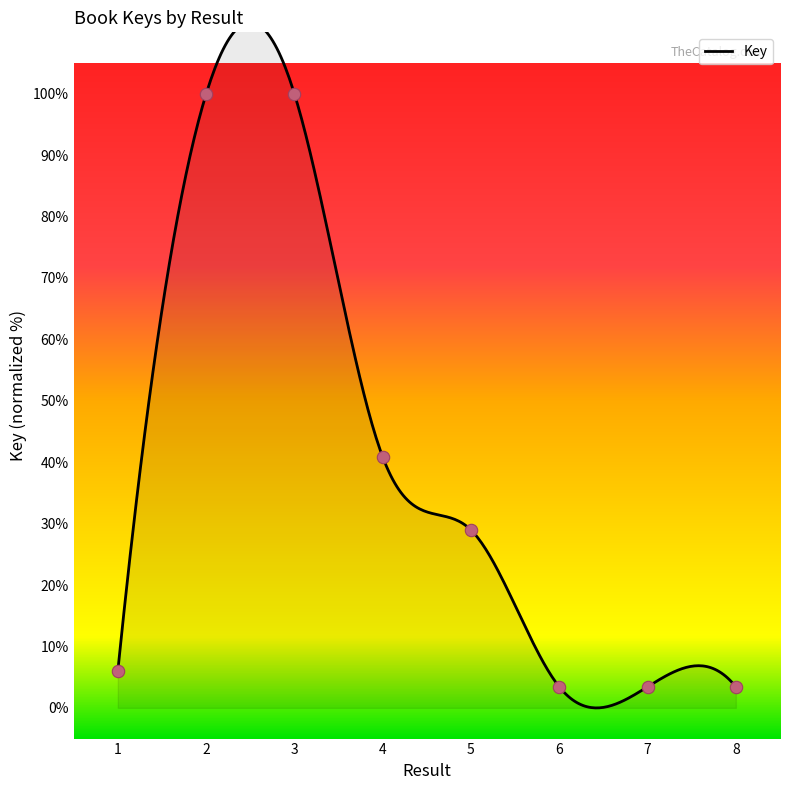

What is the change in value from 2 to 4?

-59.1